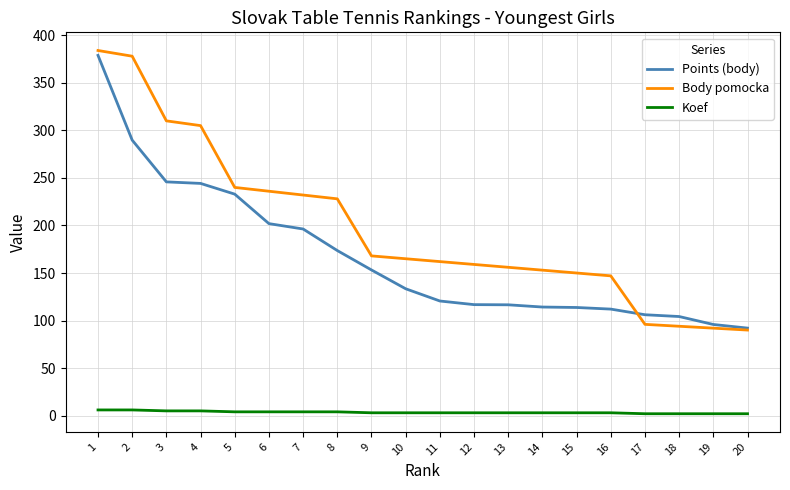

What is the difference between the maximum and minimum values in the Koef series?

4.0